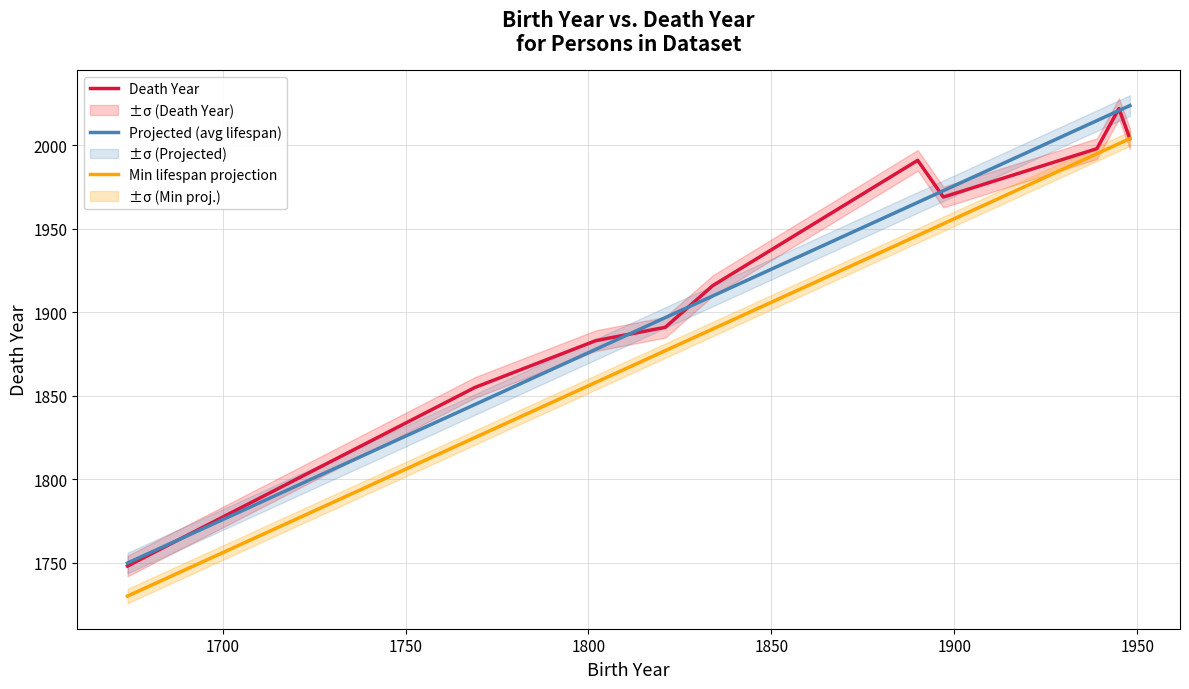

What are all the series names shown in the legend?

Death Year, Projected (avg lifespan), Min lifespan projection